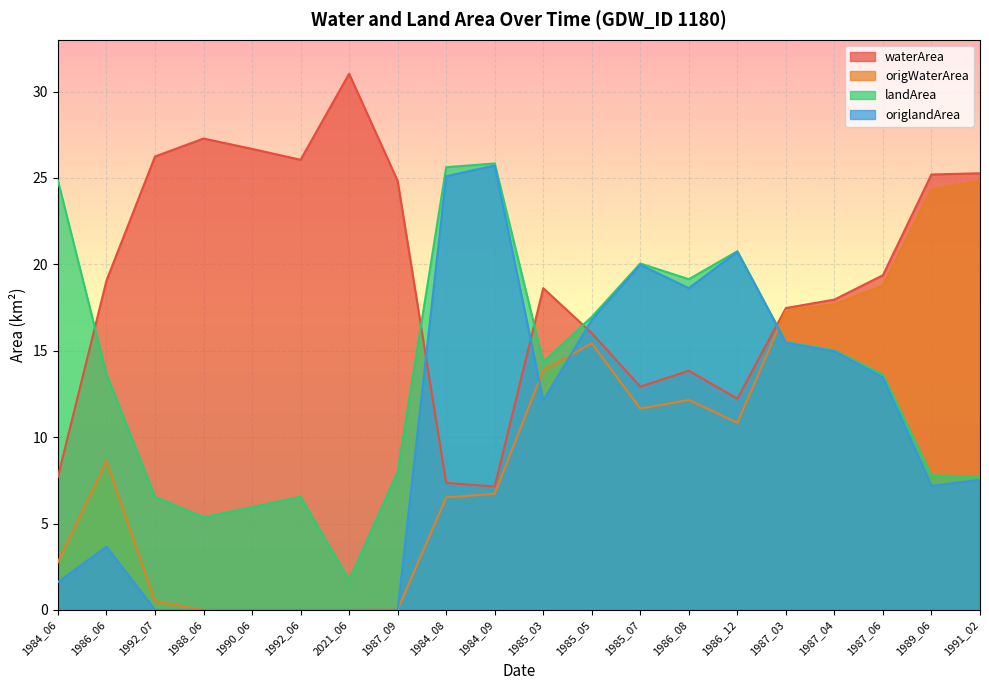

True or false: origlandArea has more than 0 interior local peaks.

True